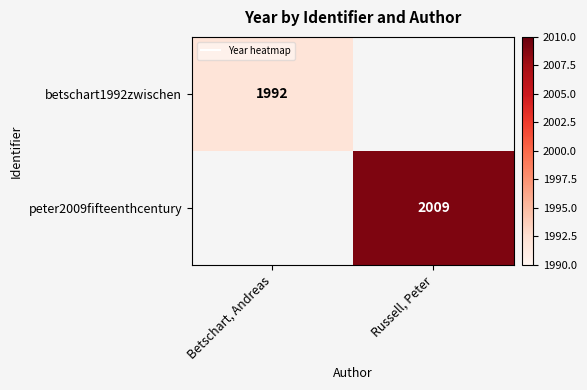

Which label corresponds to the largest value in the chart?

Russell, Peter